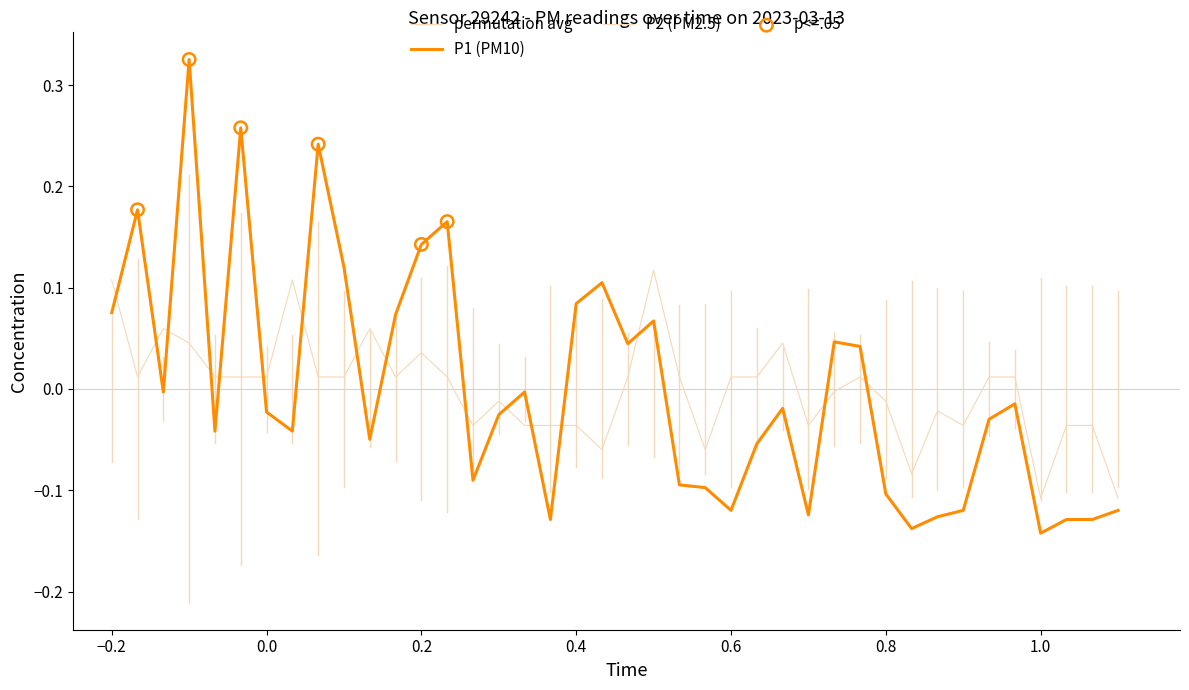

Which series has the largest total across all categories?

P2